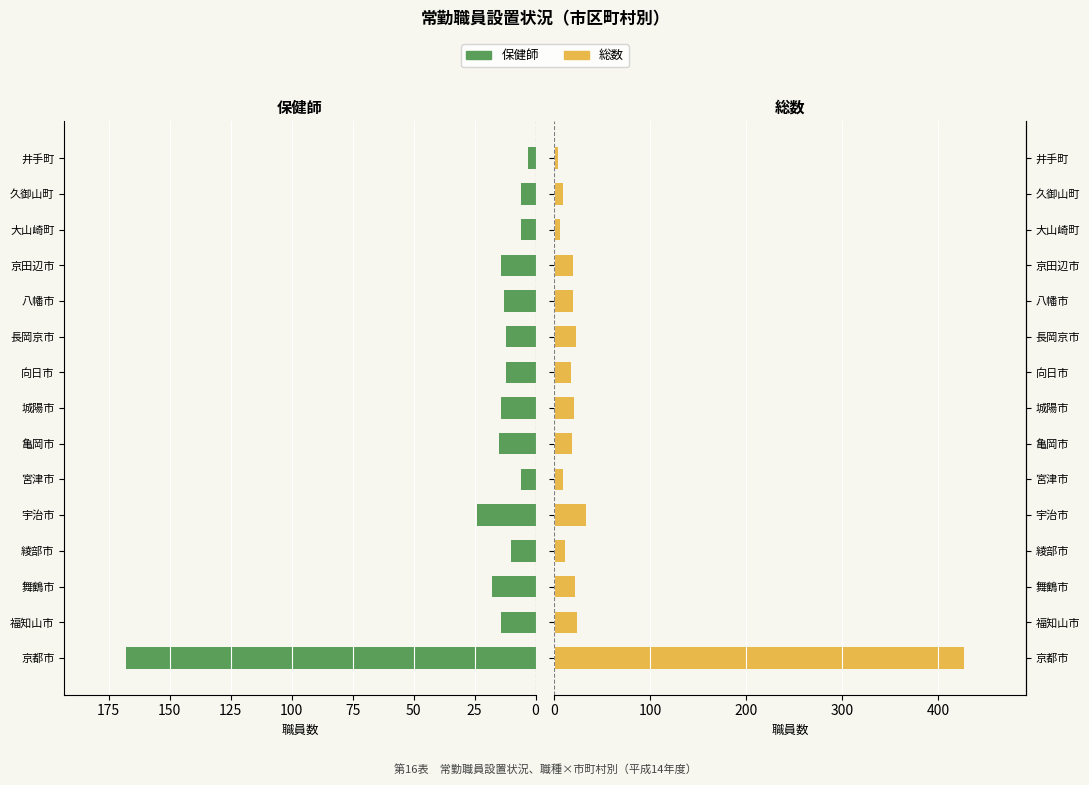

What is the sum of all 保健師 values?

335